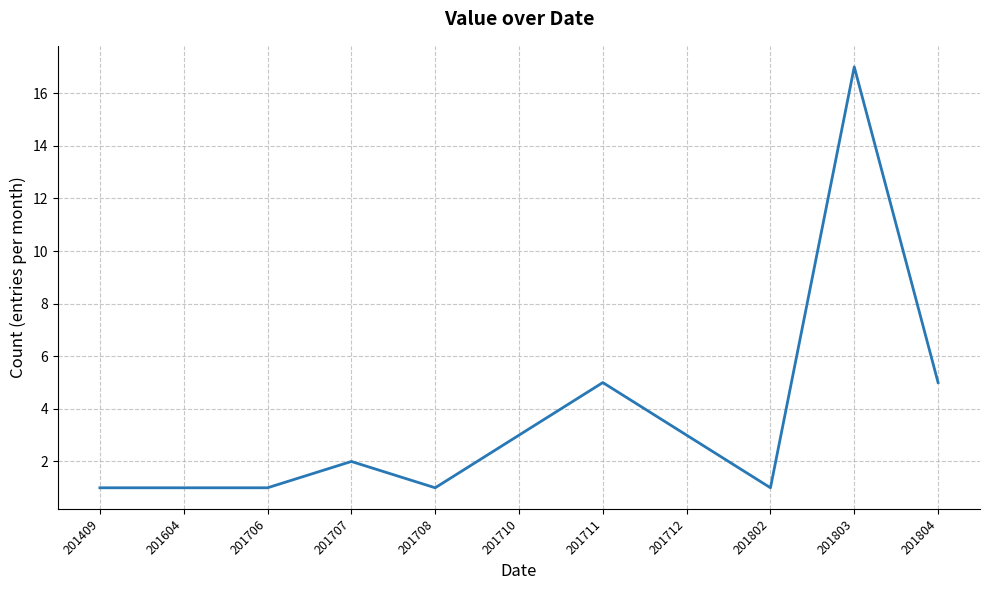

Count the number of categories in the chart.

11